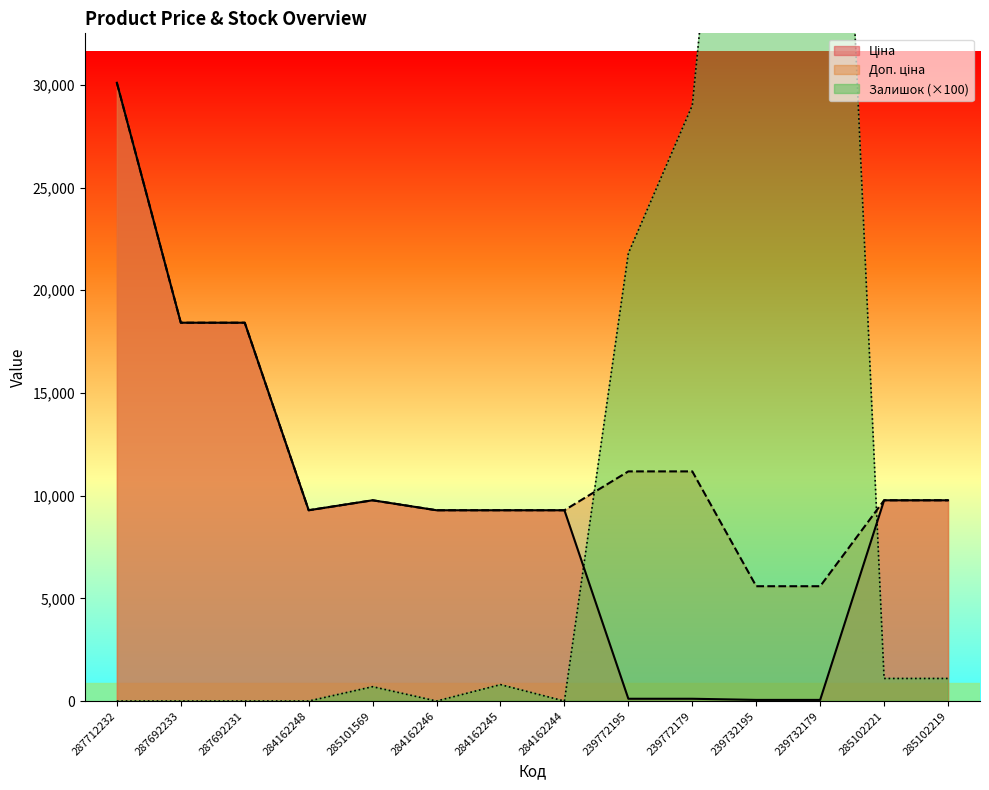

Does the chart display data point markers on the line(s)?

No